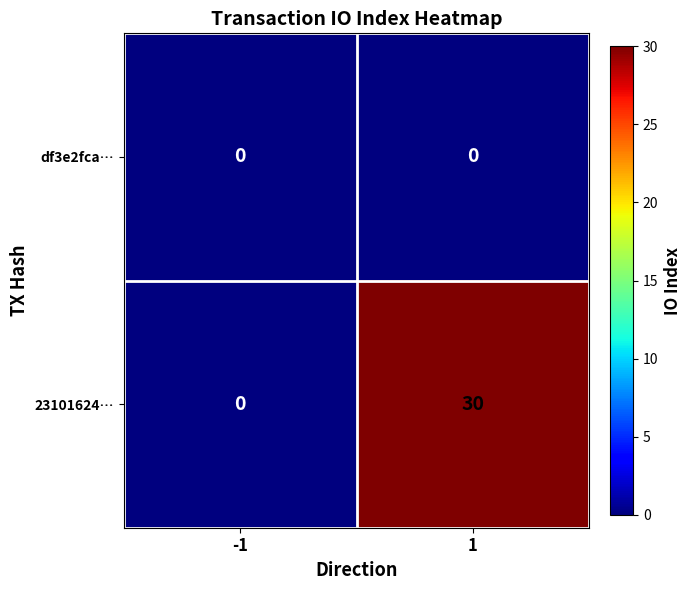

At 1, list the series in order from largest to smallest.

23101624…, df3e2fca…